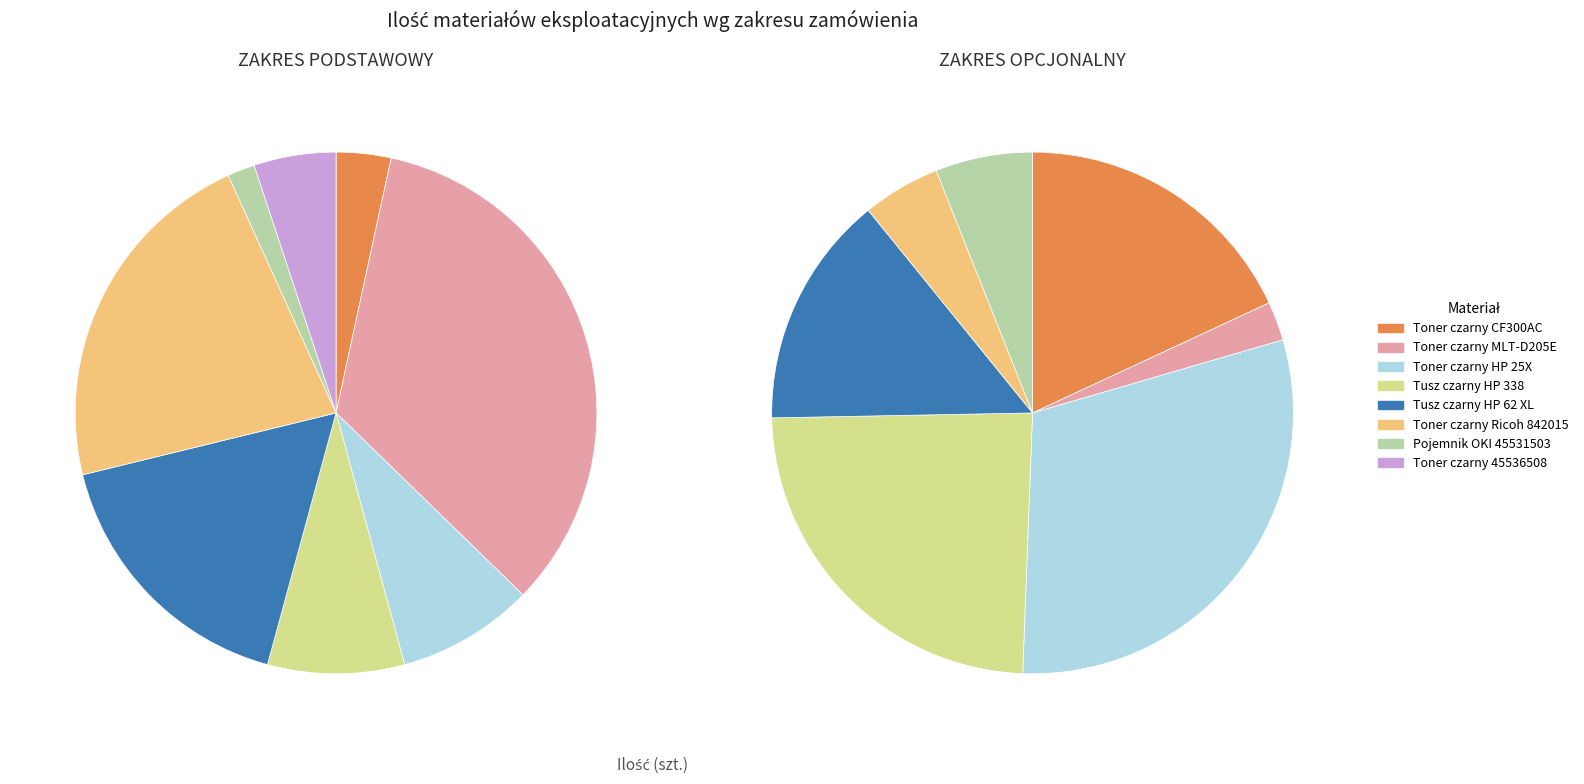

To the nearest percent, what percentage of the pie is Pojemnik OKI 45531503?

2%